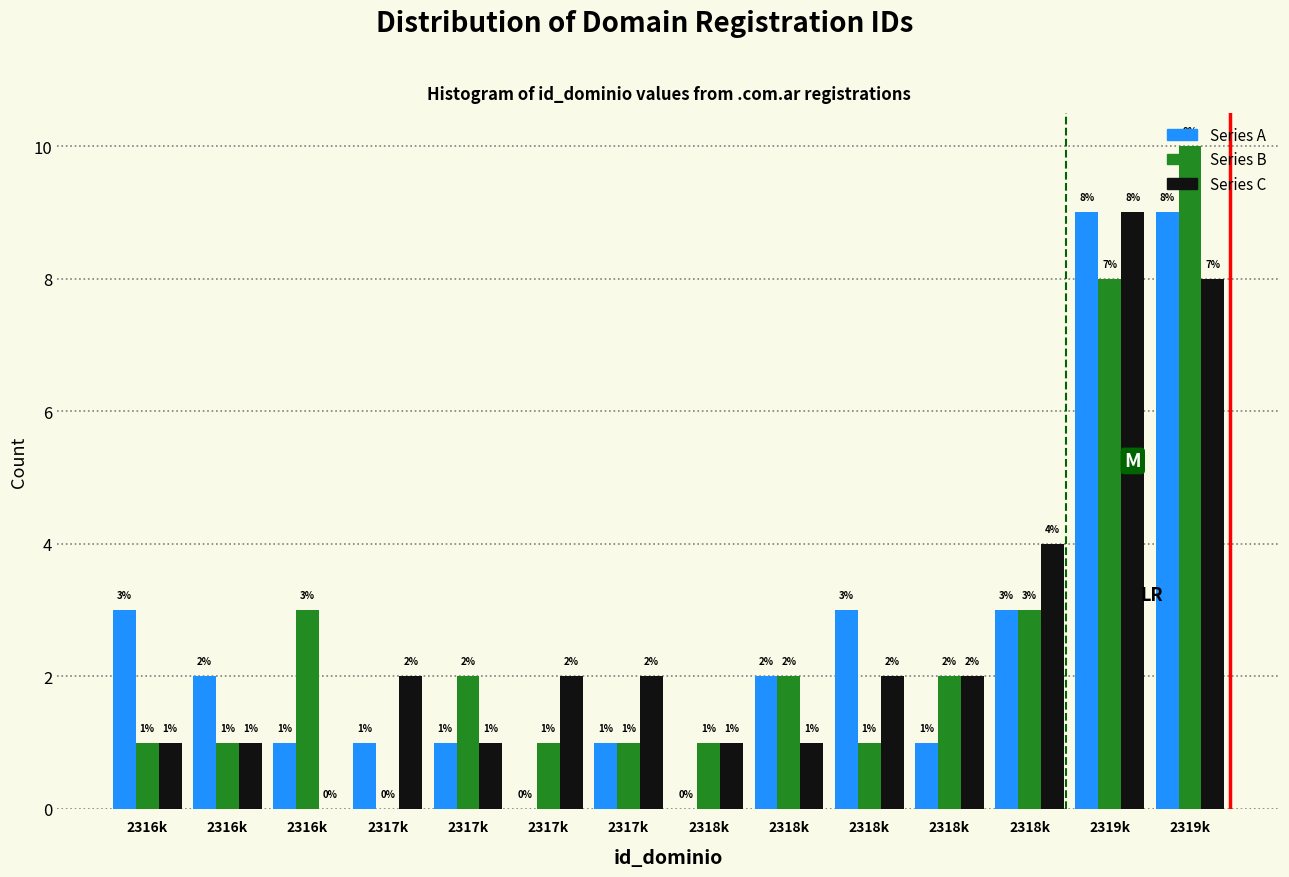

How many positive values does the Series A series have?

12